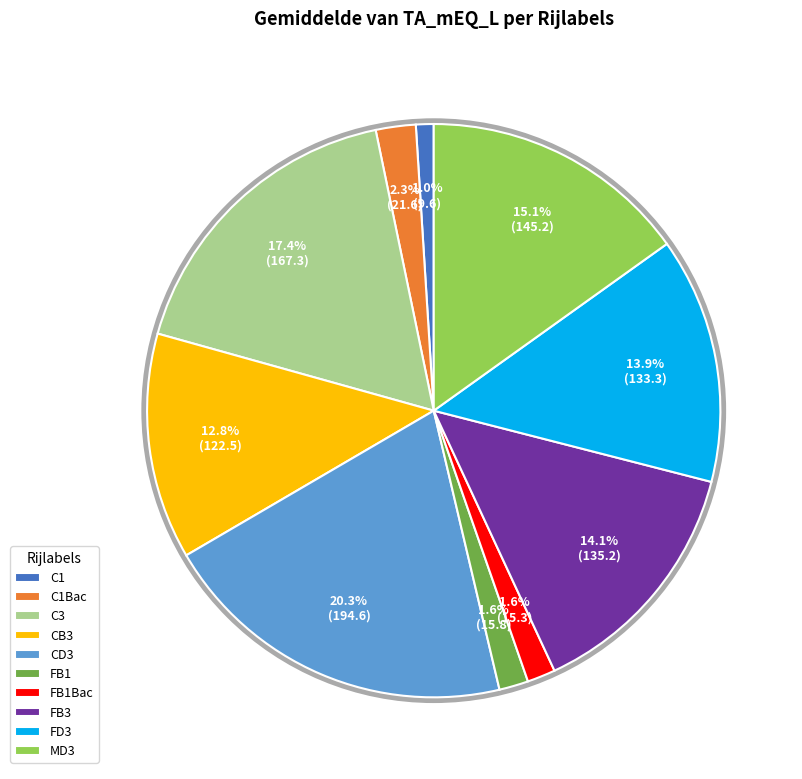

How many slices are in this pie chart?

10